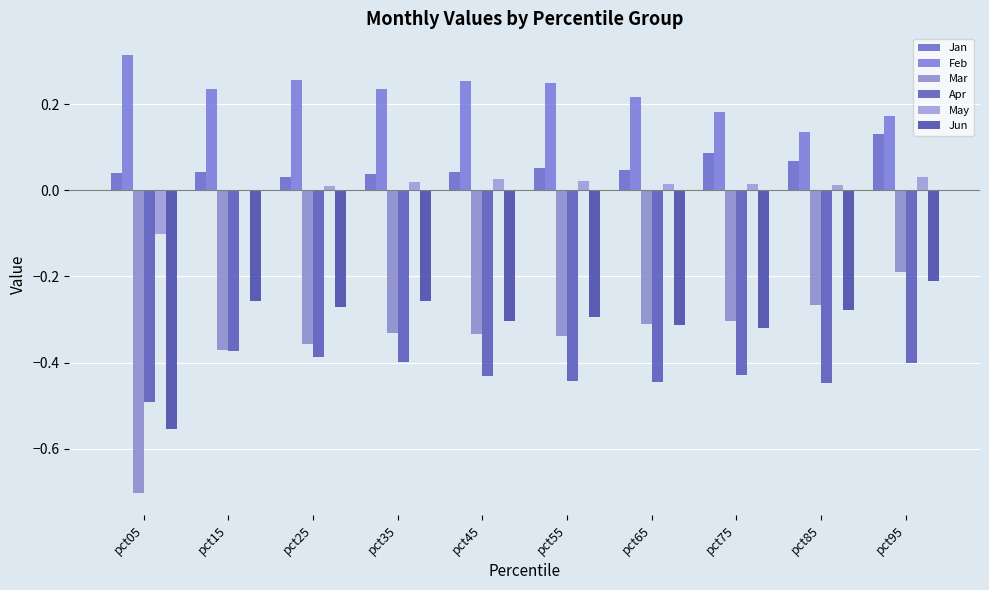

The May series shows -0.2 at pct05. True or false?

False